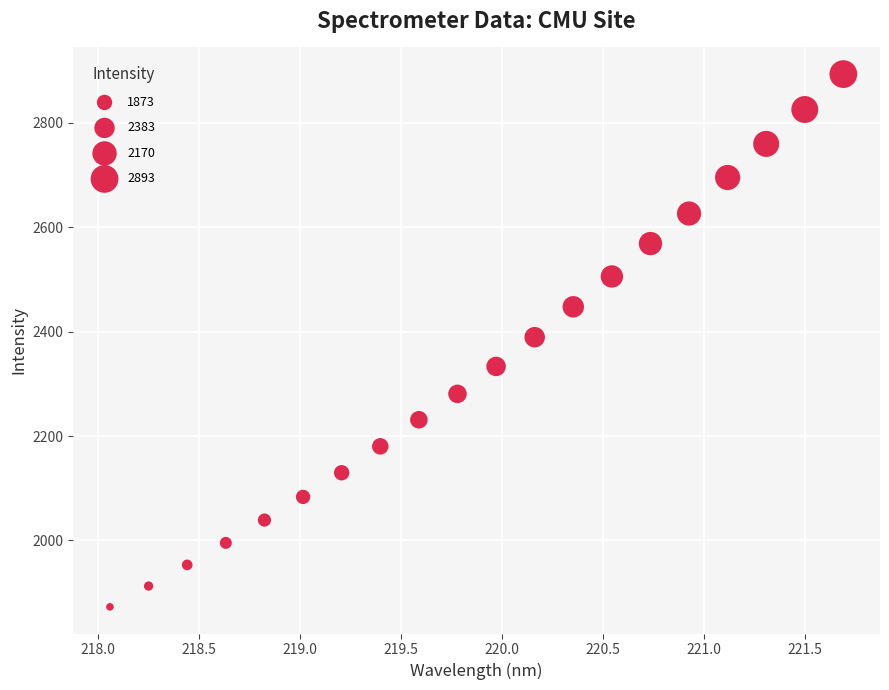

What is the range of X values (max minus min)?

3.6